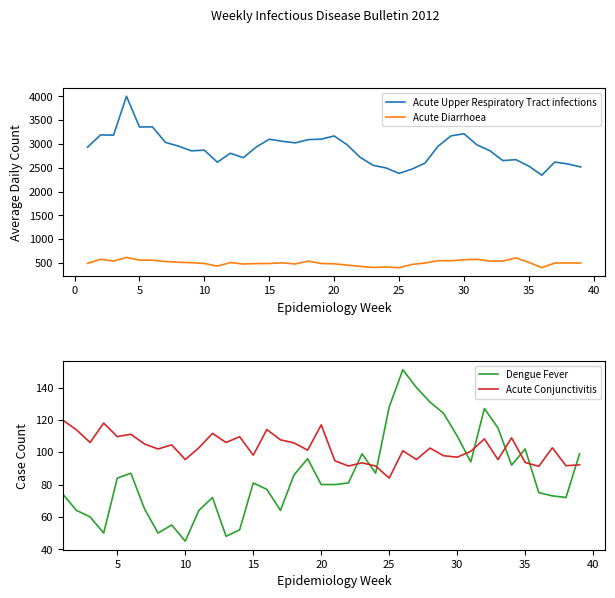

True or false: Acute Diarrhoea has more than 1 interior local peaks.

True